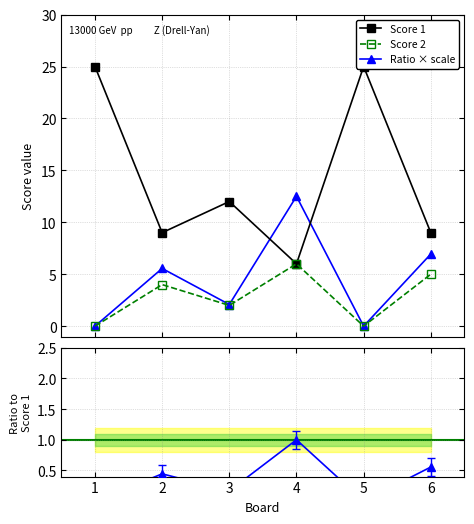

True or false: Ratio × scale has more than 1 interior local peaks.

True